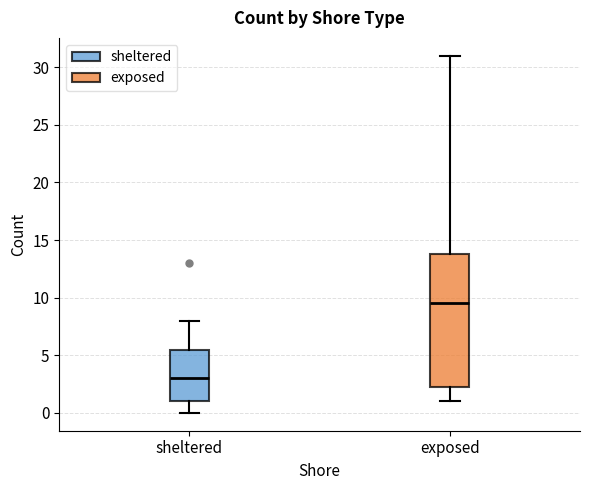

Reading left to right, read every box against the y-axis: the position of its median line, the range the box covers, and the ends of its whiskers. The values are not printed on the chart, so give them approximately, as read against the axis.

sheltered: median 3.0, box 1.0 to 5.5, whiskers 0.0 to 8.0
exposed: median 9.5, box 2.5 to 14.0, whiskers 1.0 to 31.0